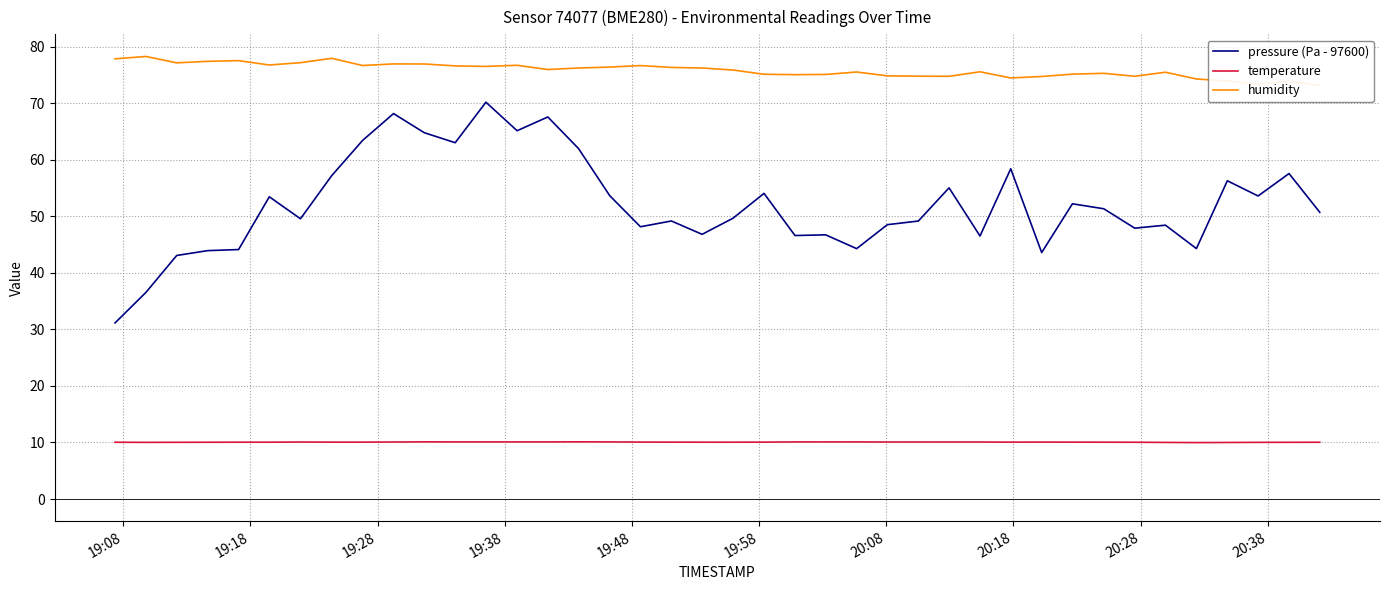

True or false: temperature and pressure (Pa - 97600) intersect in this chart.

False